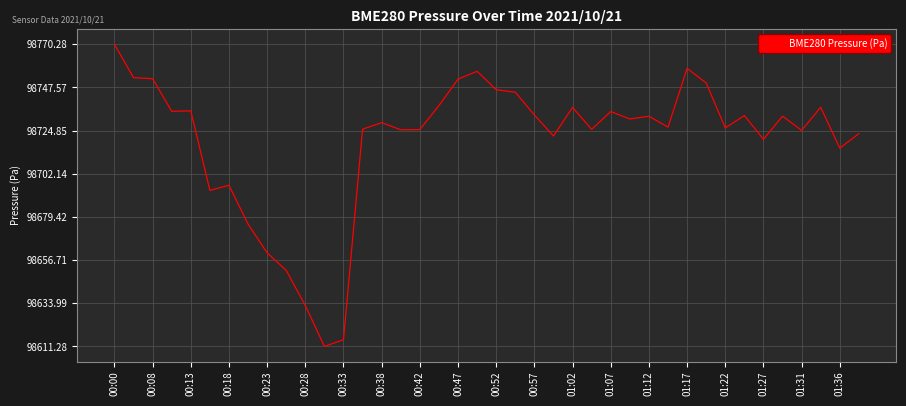

What is the greatest value displayed?

98770.3